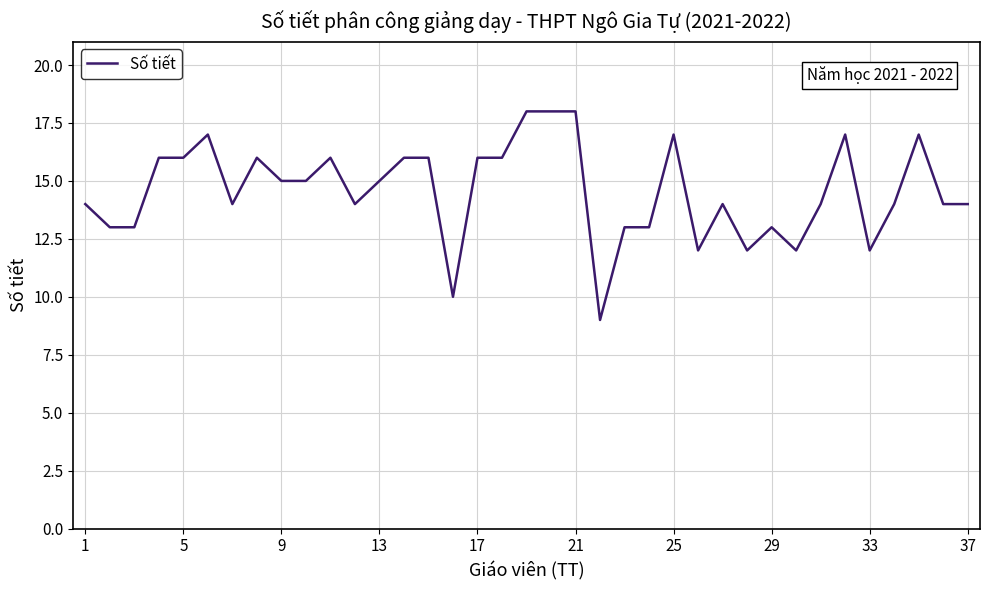

What is the difference between the maximum and minimum values?

9